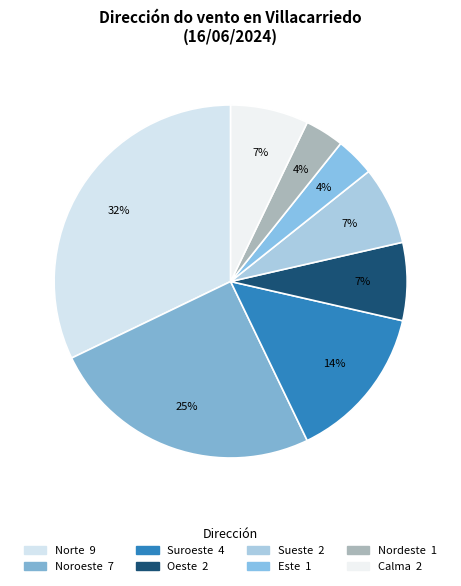

How many slices are in this pie chart?

8